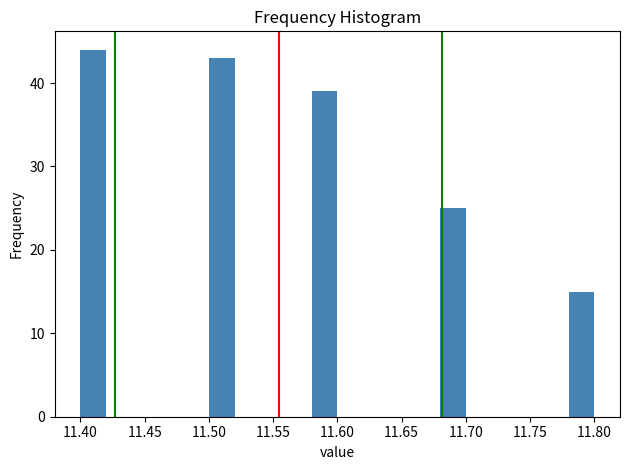

Which range on the x-axis has the tallest bar?

11.40 to 11.42